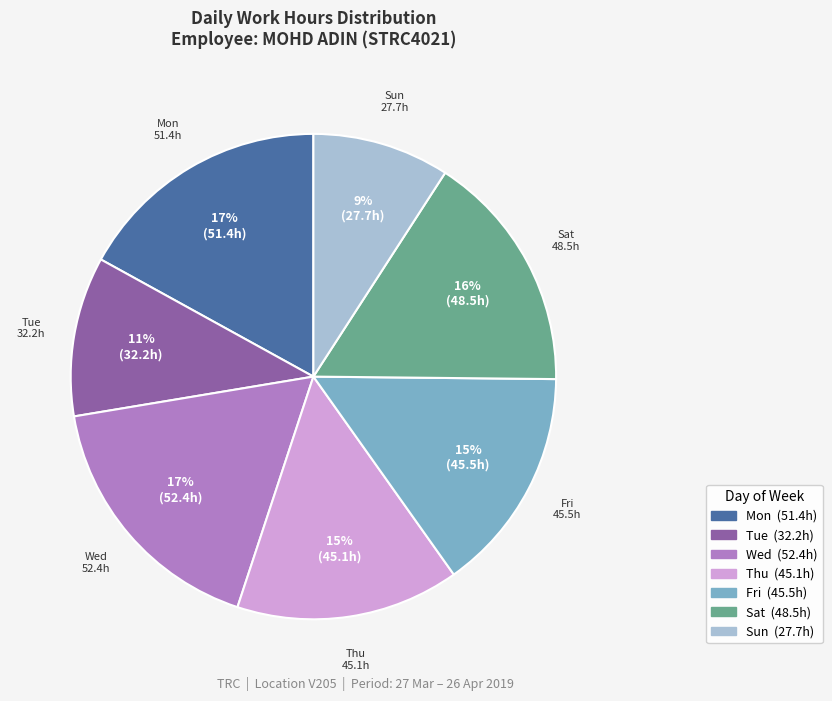

To the nearest percent, what is the difference between the largest and smallest slice percentages?

8%